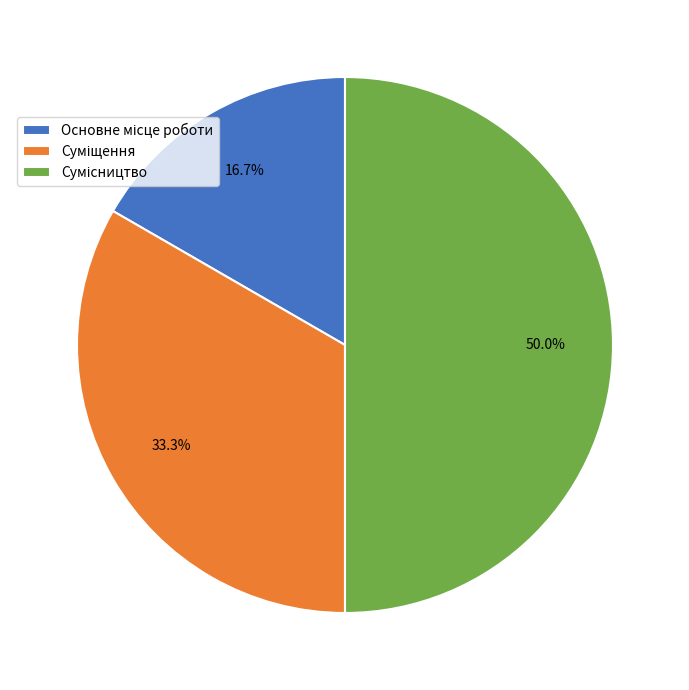

Does Сумісництво represent more than half of the total?

No